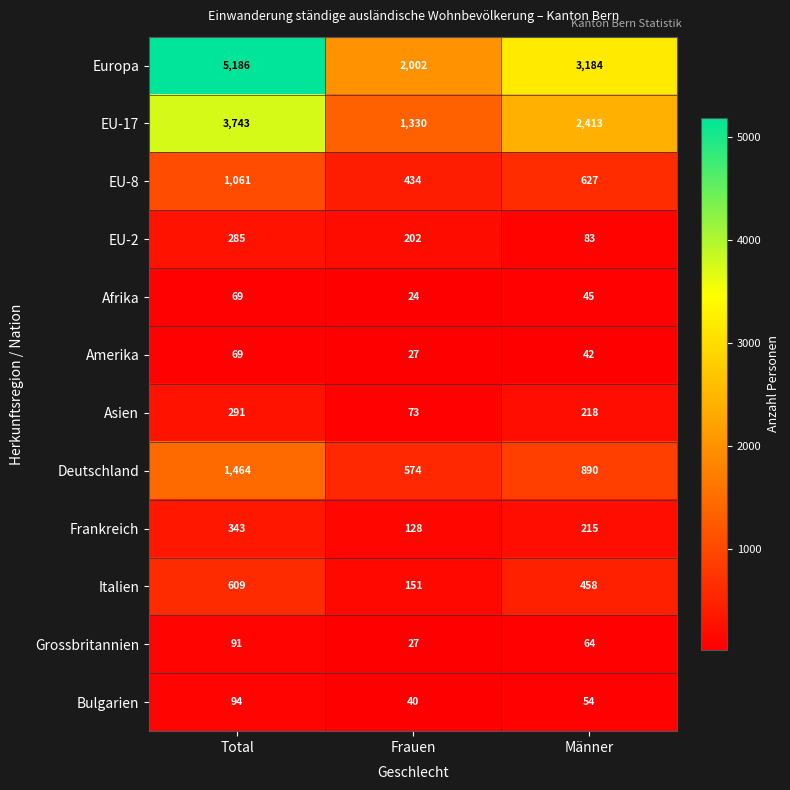

The value of Deutschland at Total is 1464. True or false?

True